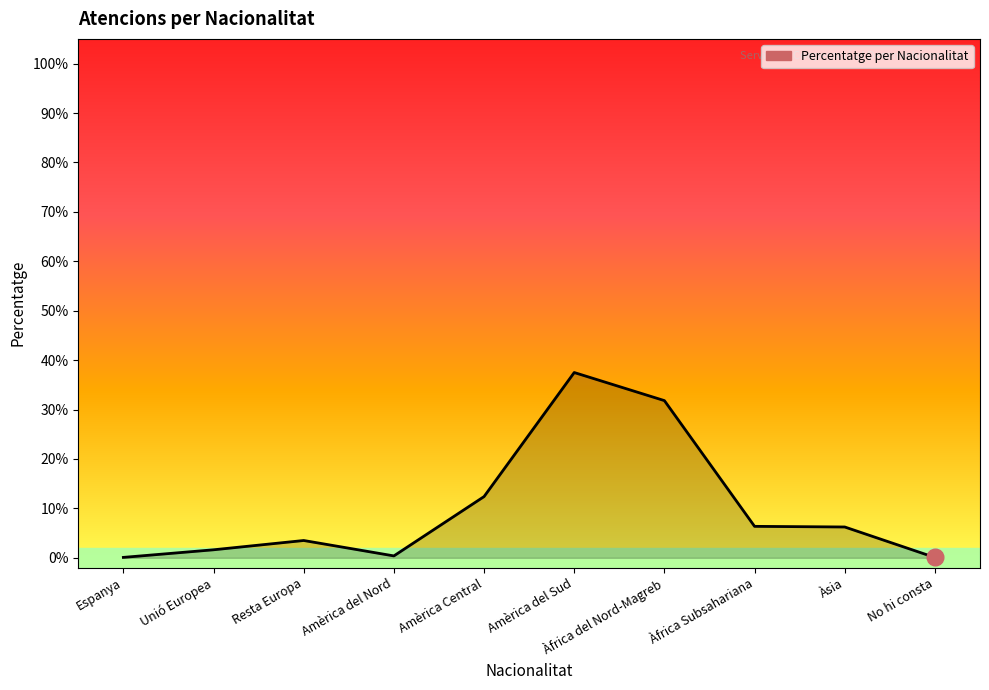

Does the chart display data point markers on the line(s)?

No